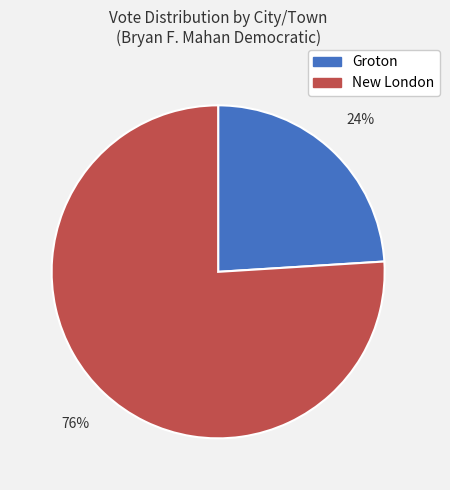

Approximately how many times larger is the value at New London compared to Groton?

3.2